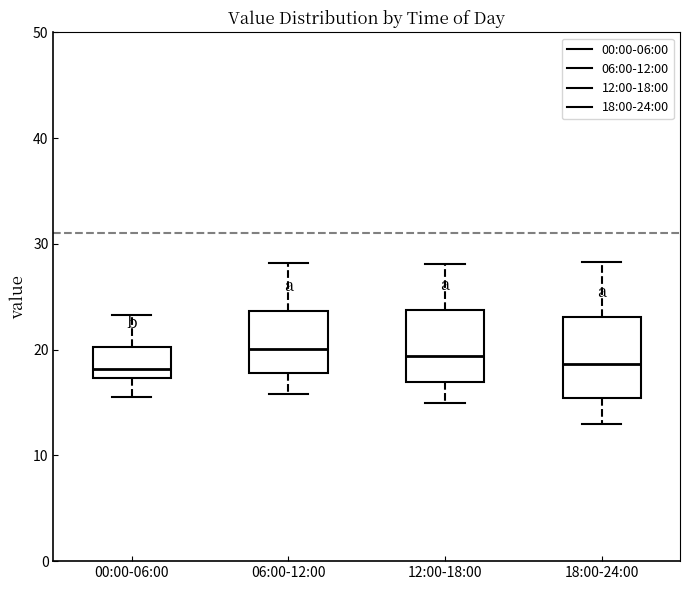

Where is the upper edge of the box for 18:00-24:00 on the y-axis? The values are not printed on the chart, so give them approximately, as read against the axis.

23